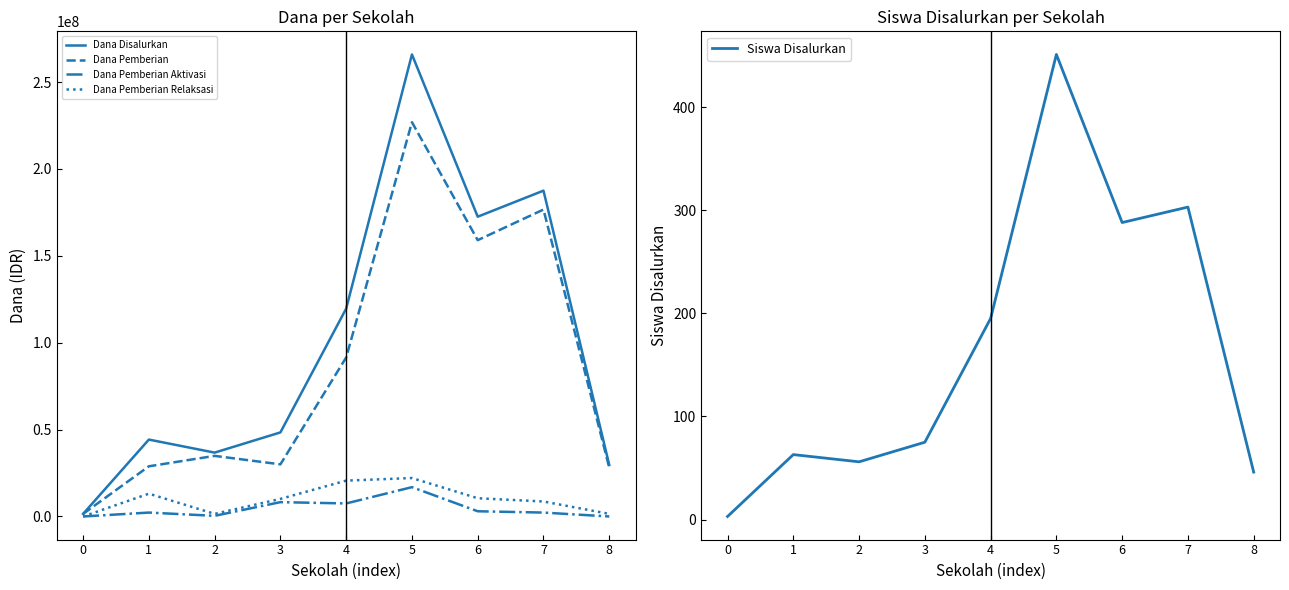

Which has a higher value, 1 or 3?

3